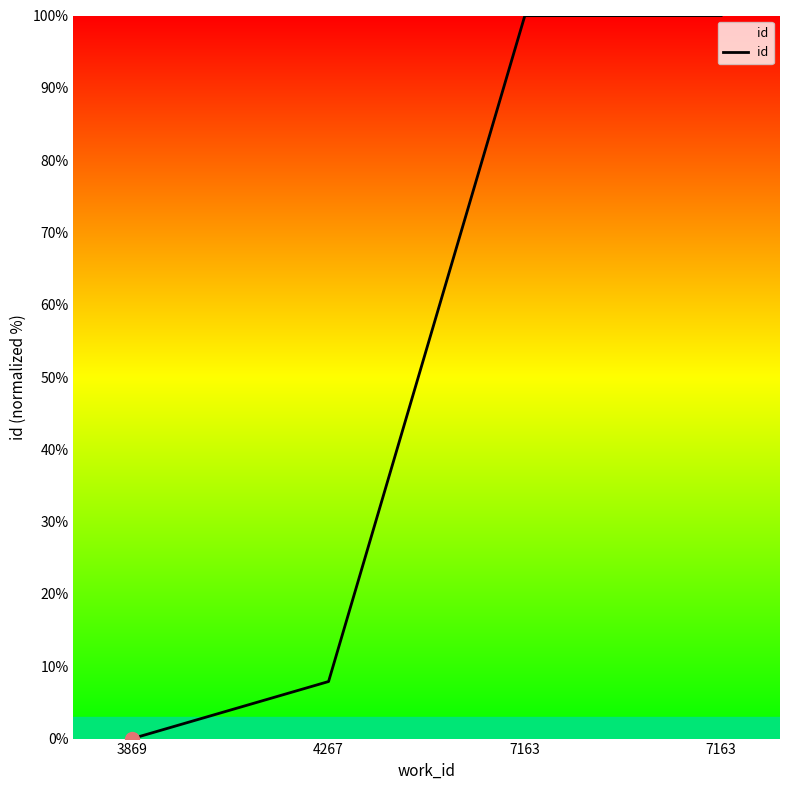

Count the number of values greater than 99.

2